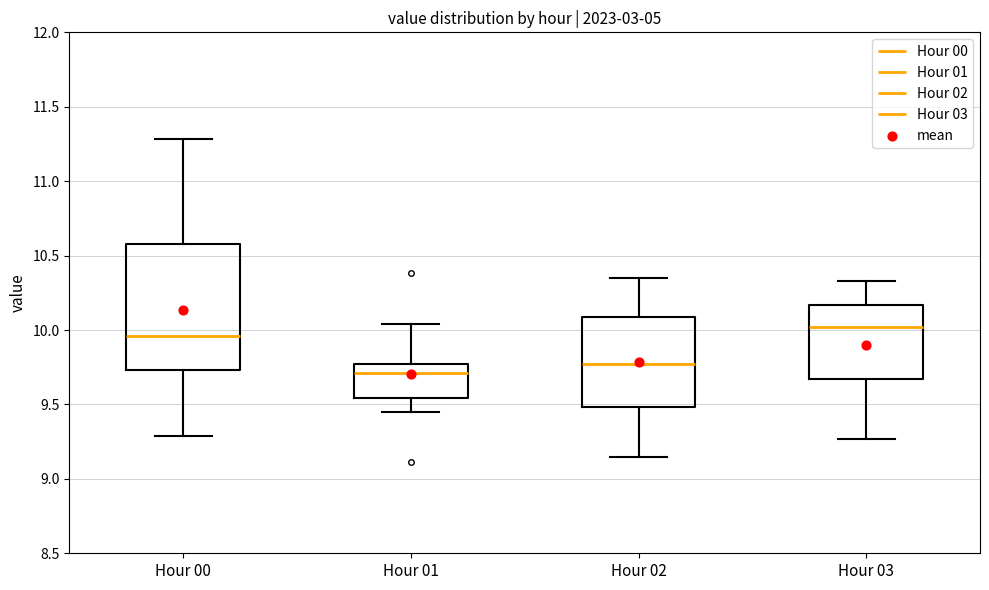

Which box is the tallest, from its lower edge to its upper edge?

Hour 00